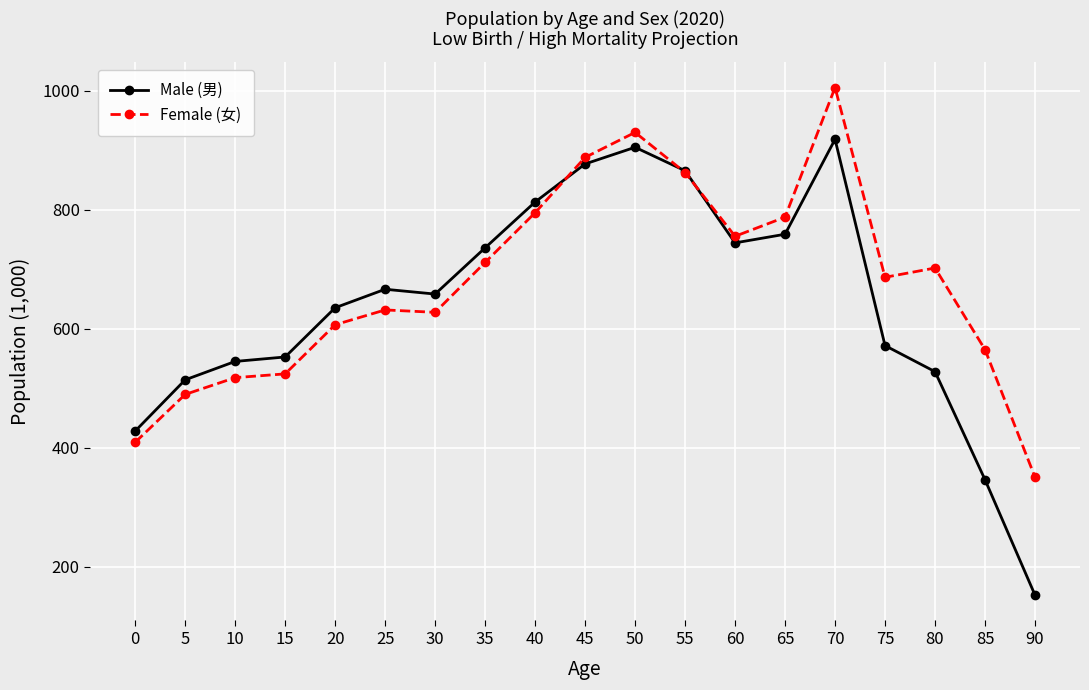

At which label does Female (女) reach its peak?

70